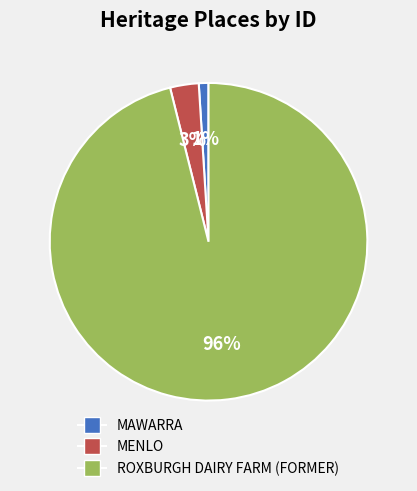

Which category has the smallest portion of the pie?

MAWARRA